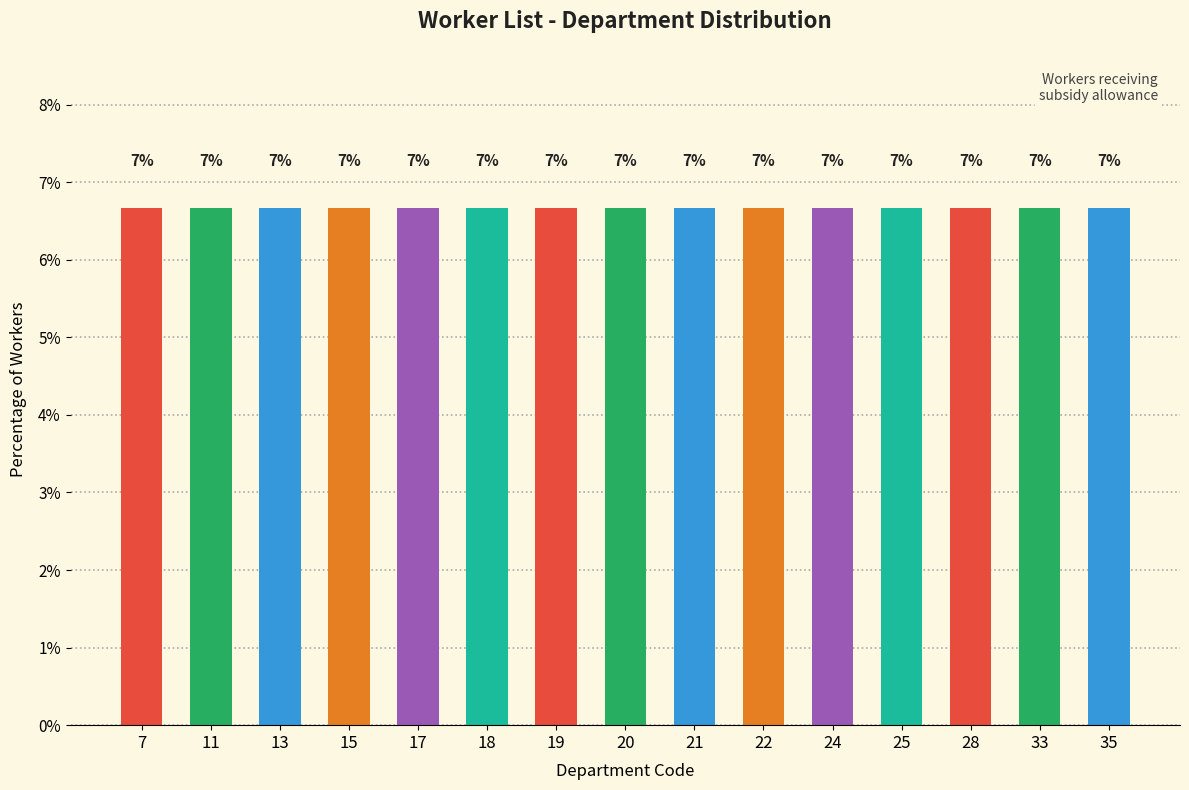

At which category does the chart reach its peak across all series?

15